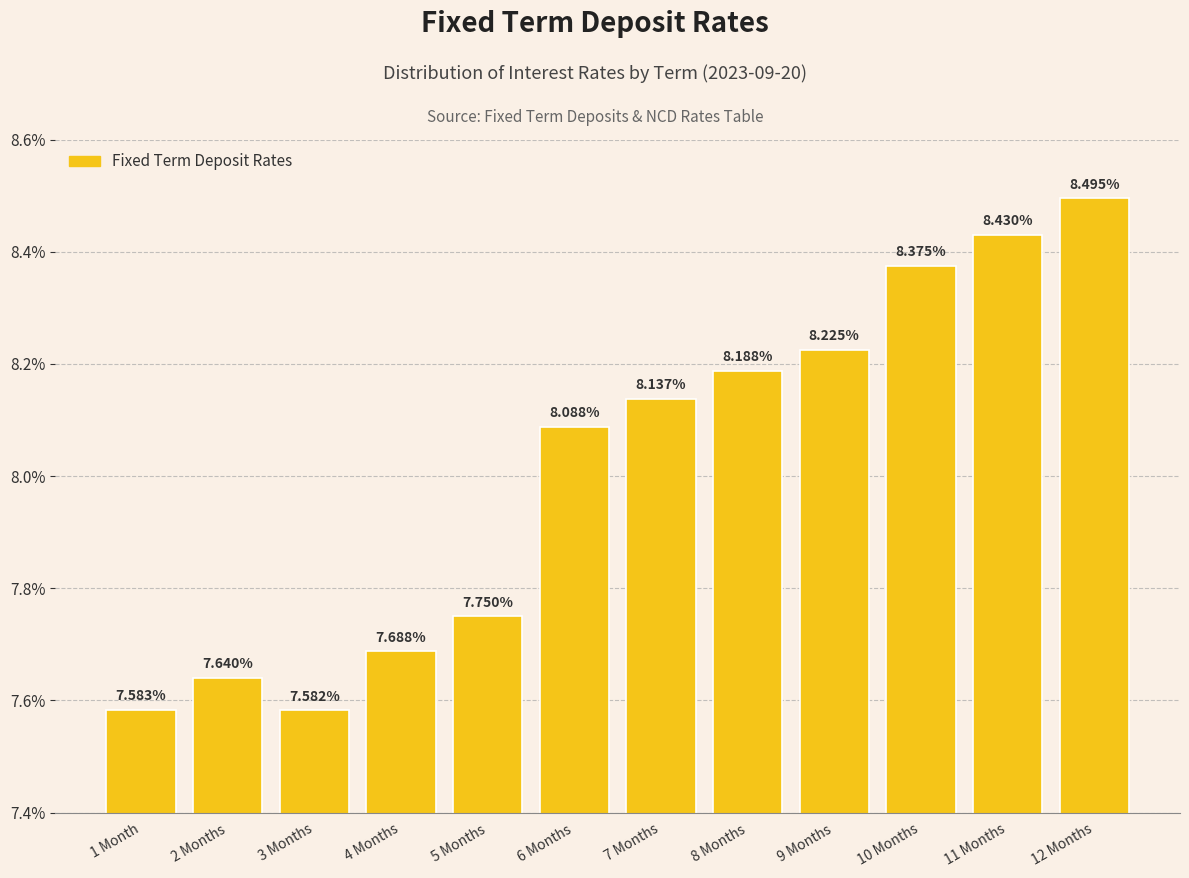

Approximately how many times larger is the value at 12 Months compared to 9 Months?

1.0